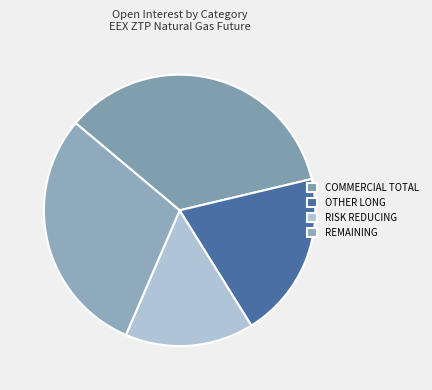

Which slice is the smallest?

RISK REDUCING